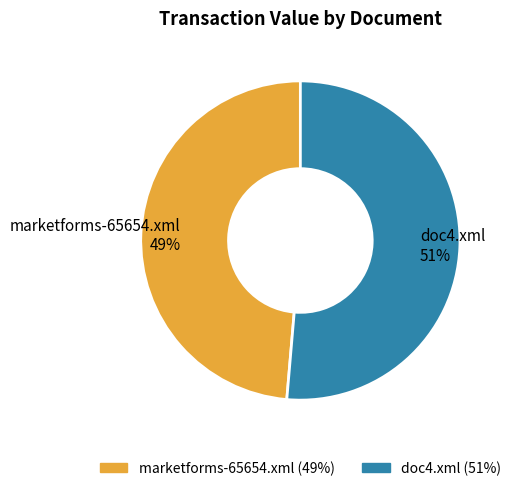

Rank the categories by value from highest to lowest.

doc4.xml, marketforms-65654.xml